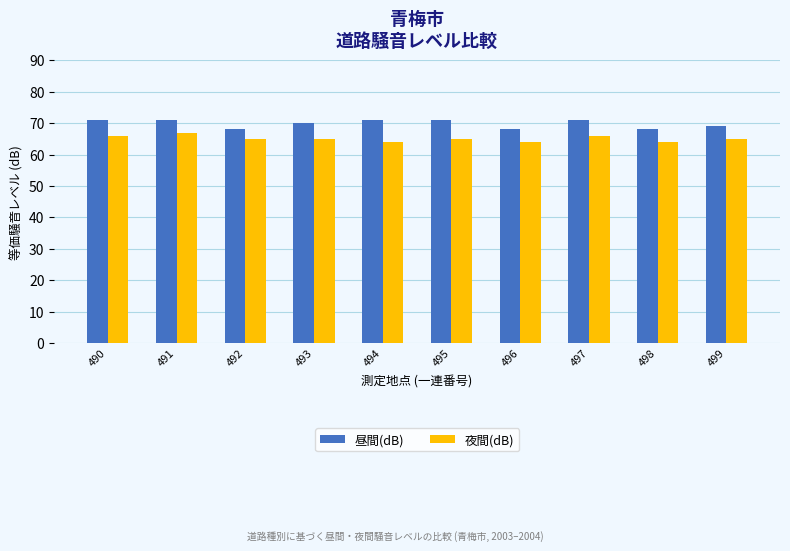

Reading right to left, transcribe all the data shown in this chart.

昼間(dB): 69	68	71	68	71	71	70	68	71	71
夜間(dB): 65	64	66	64	65	64	65	65	67	66